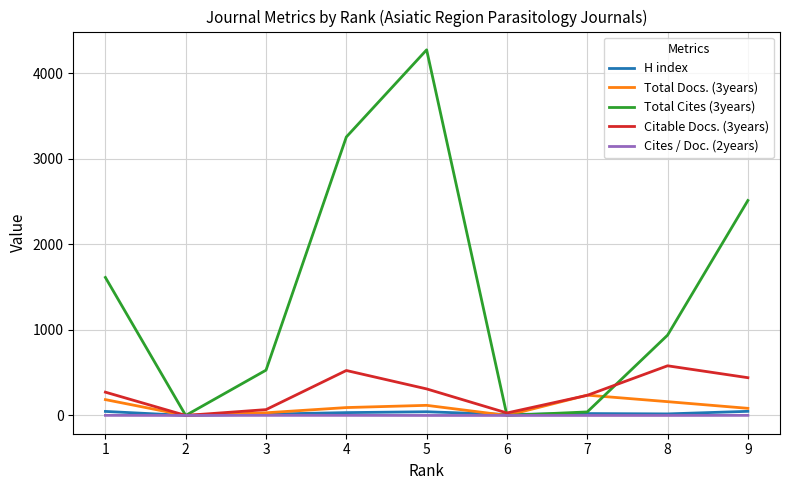

The value of Citable Docs. (3years) at 2 is 267. True or false?

False